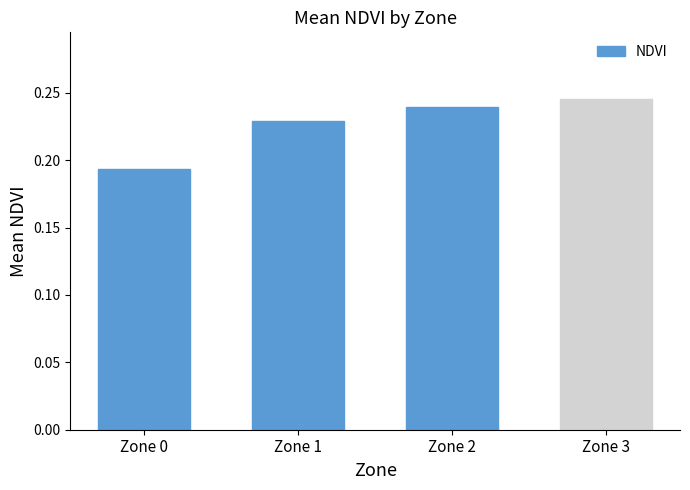

List the labels in order of value, largest first.

Zone 3, Zone 2, Zone 1, Zone 0